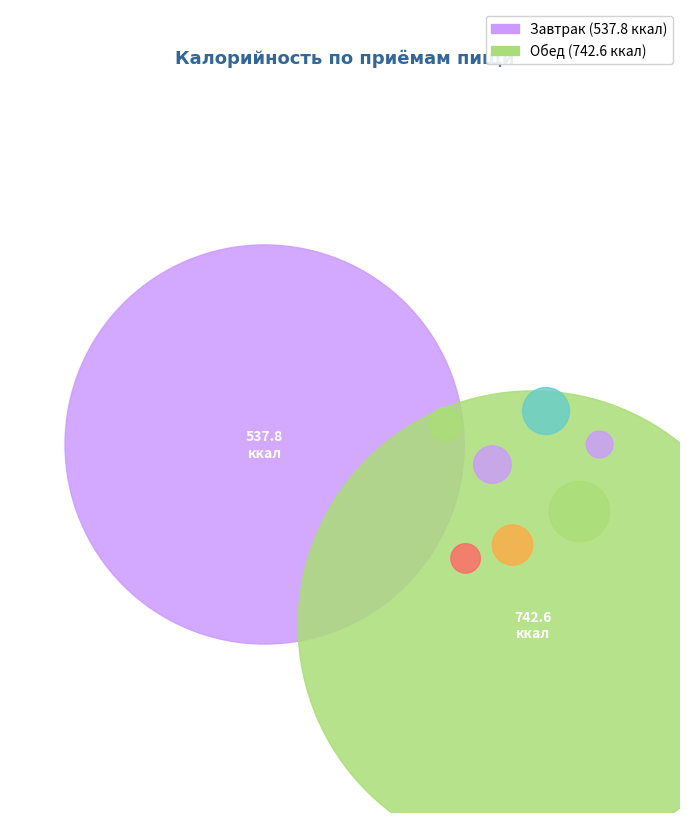

Which category has the smallest portion of the pie?

Завтрак